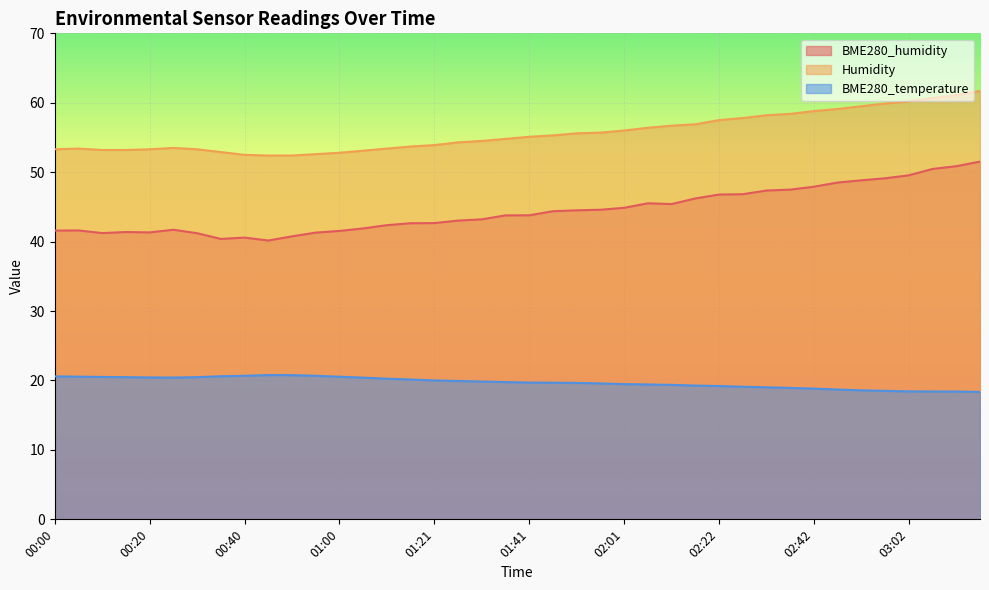

What position from the right is 02:01?

16